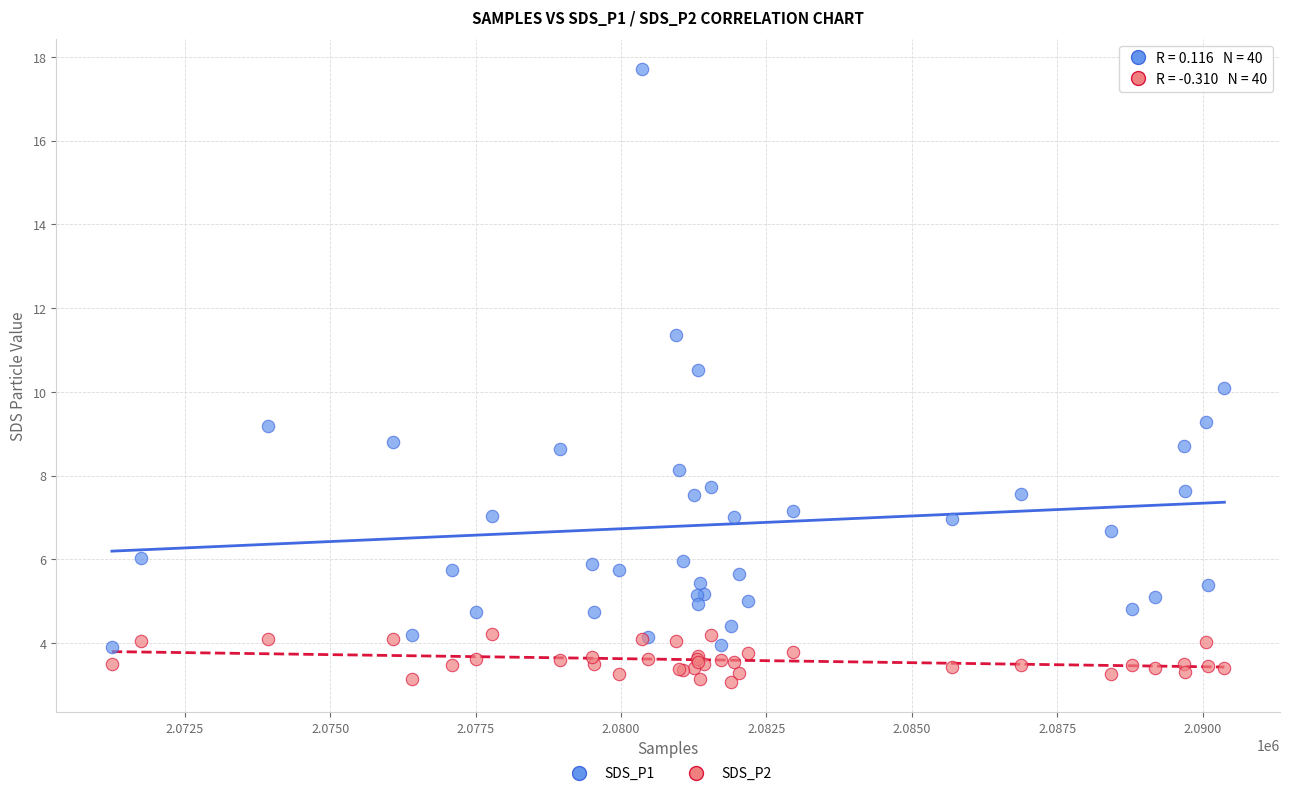

What are all the series names shown in the legend?

SDS_P1, SDS_P2